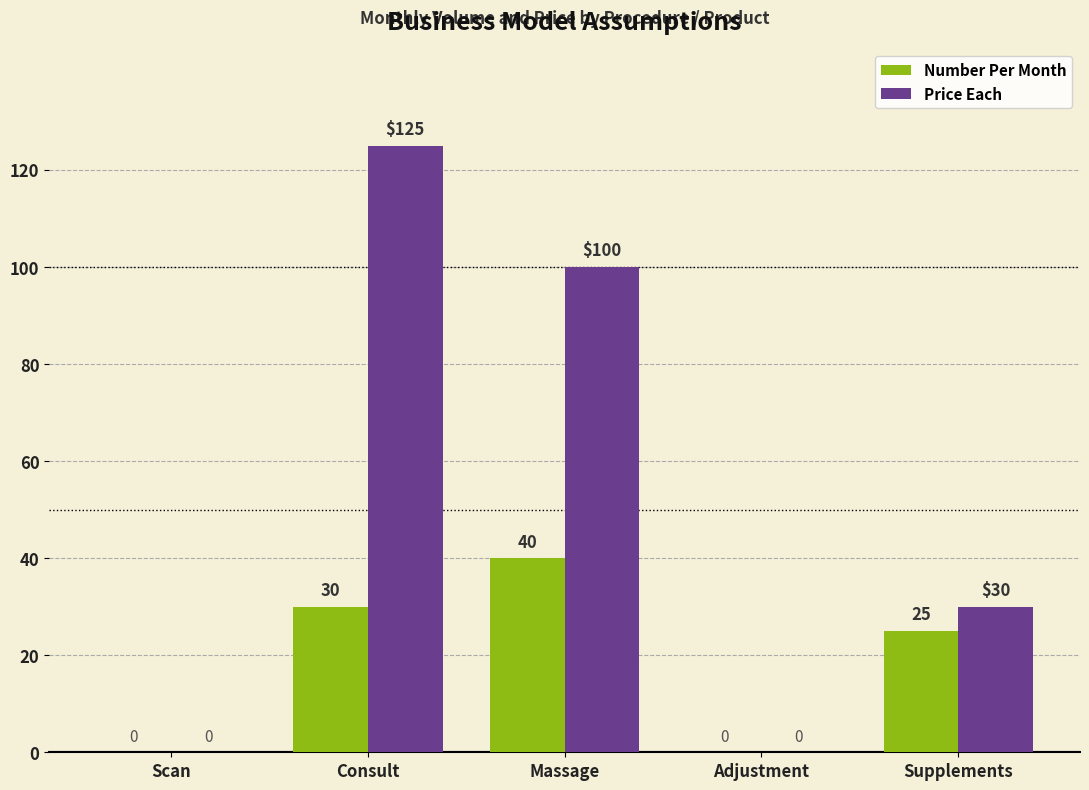

What is the sum of all Price Each values?

255